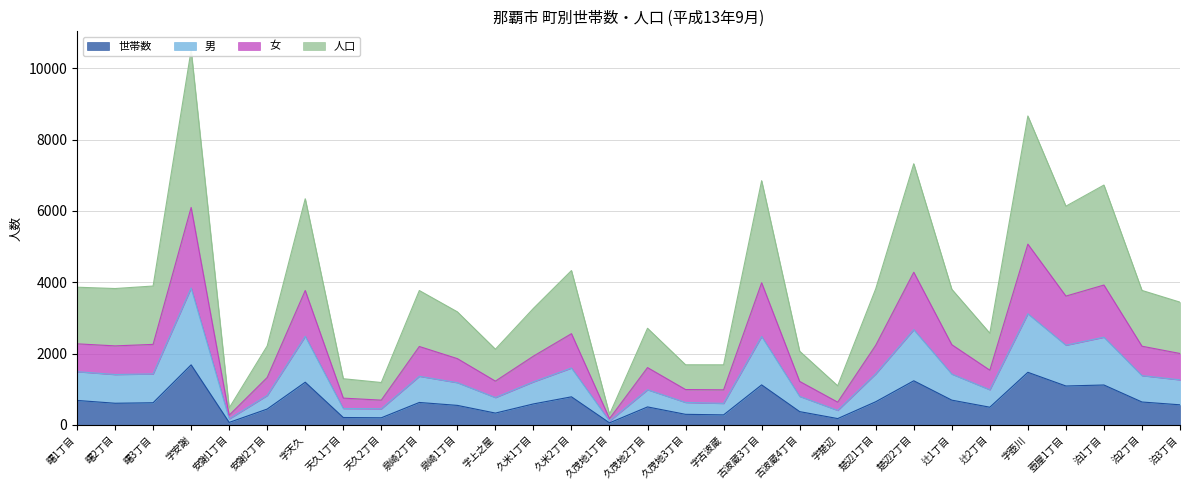

Which category has the highest value across all series?

字安謝